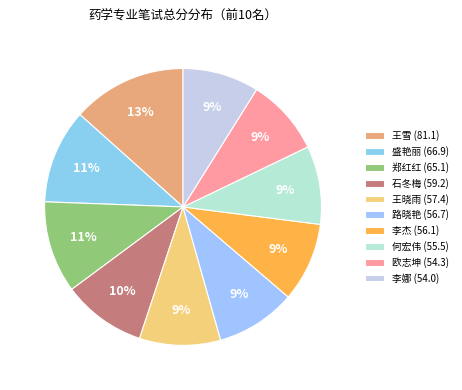

What is the change in value from 王晓雨 (57.4) to 何宏伟 (55.5)?

-1.9